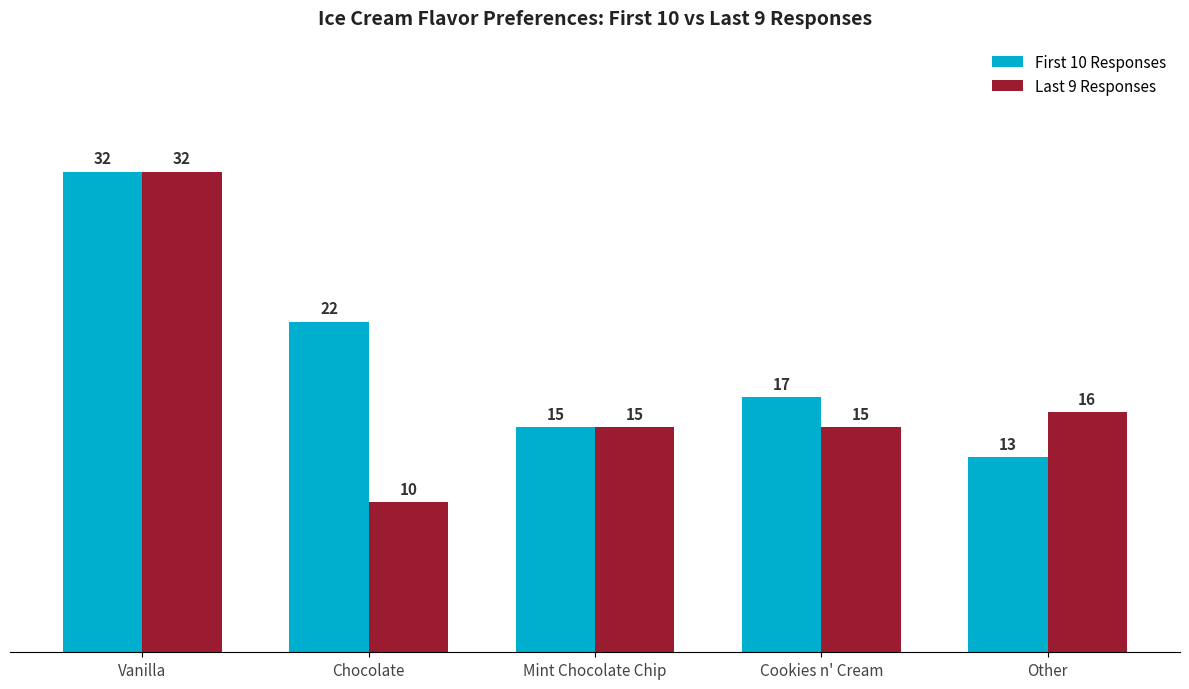

At which category is the sum across all series the highest?

Vanilla